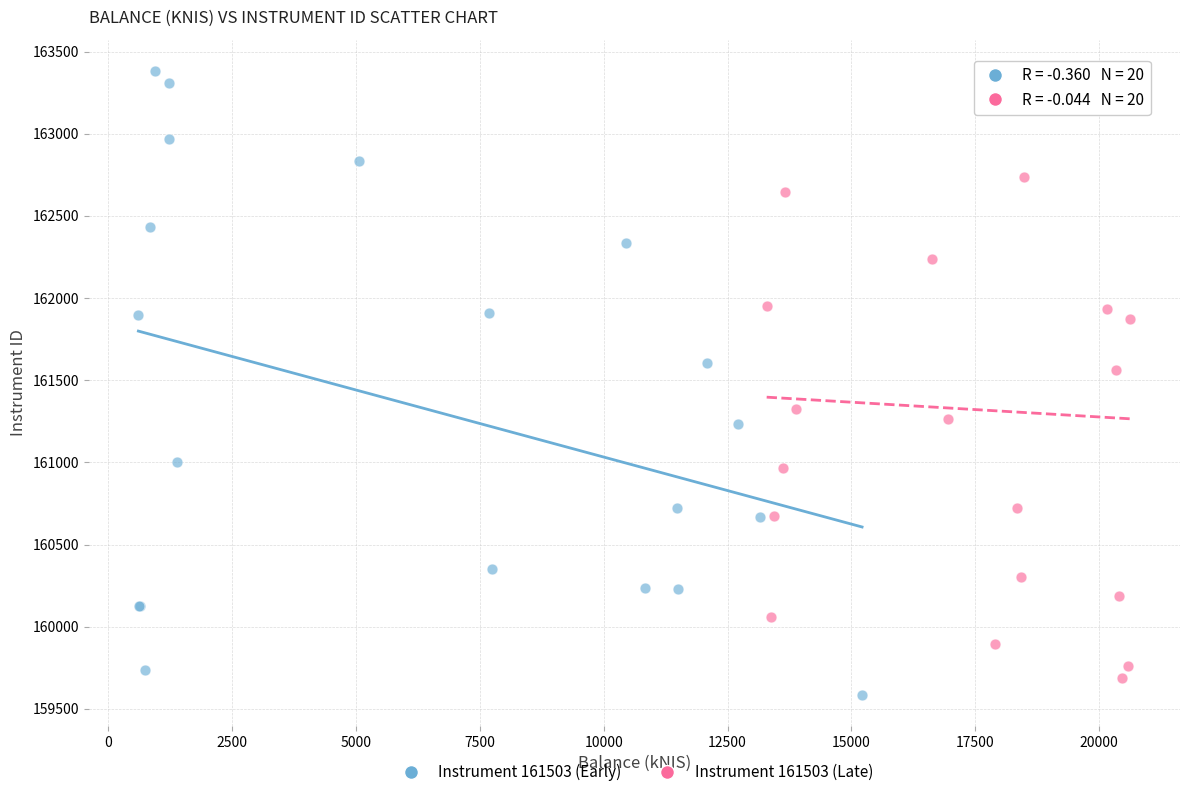

Which series has the largest Y range (max minus min)?

Instrument 161503 (Early)